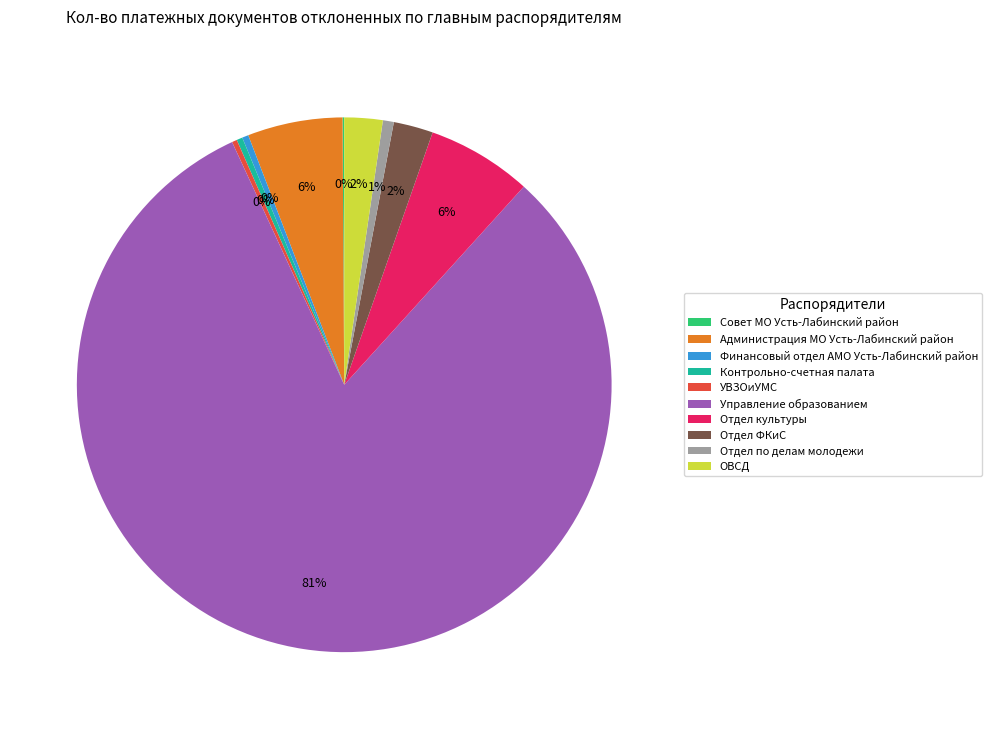

Combined, do Управление образованием and УВЗОиУМС account for over 50%?

Yes